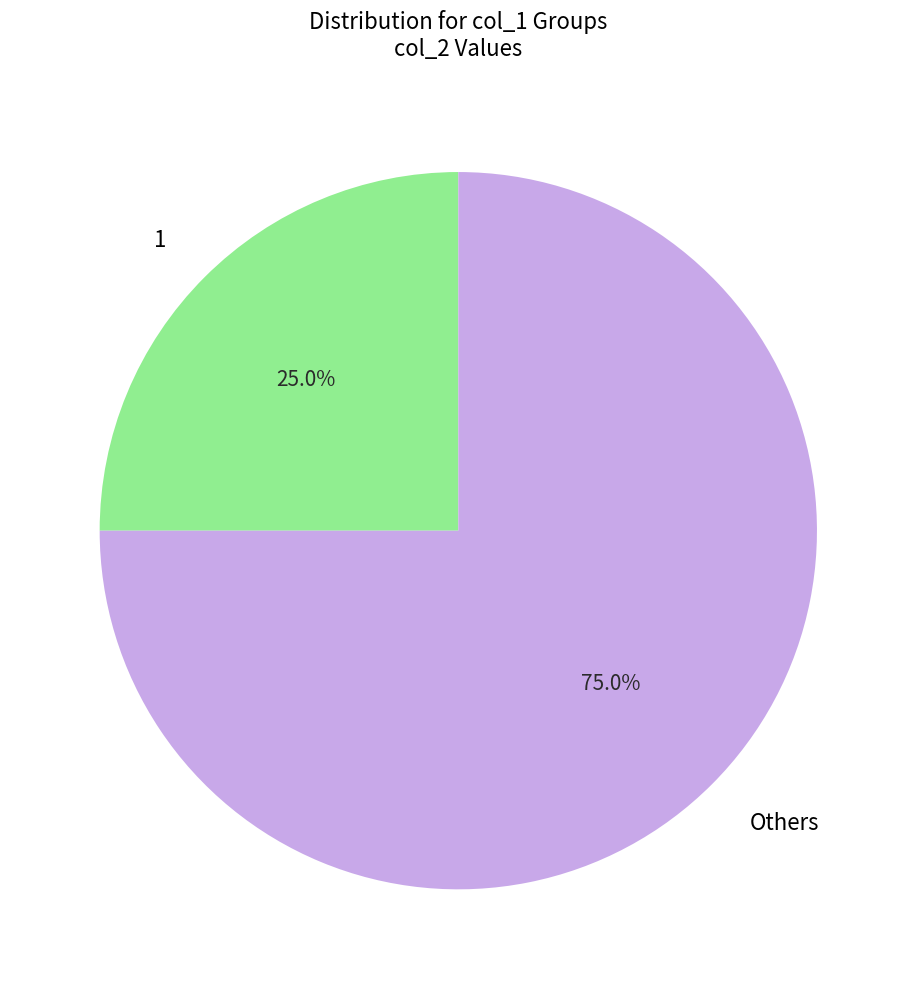

Between 1 and Others, which is larger?

Others